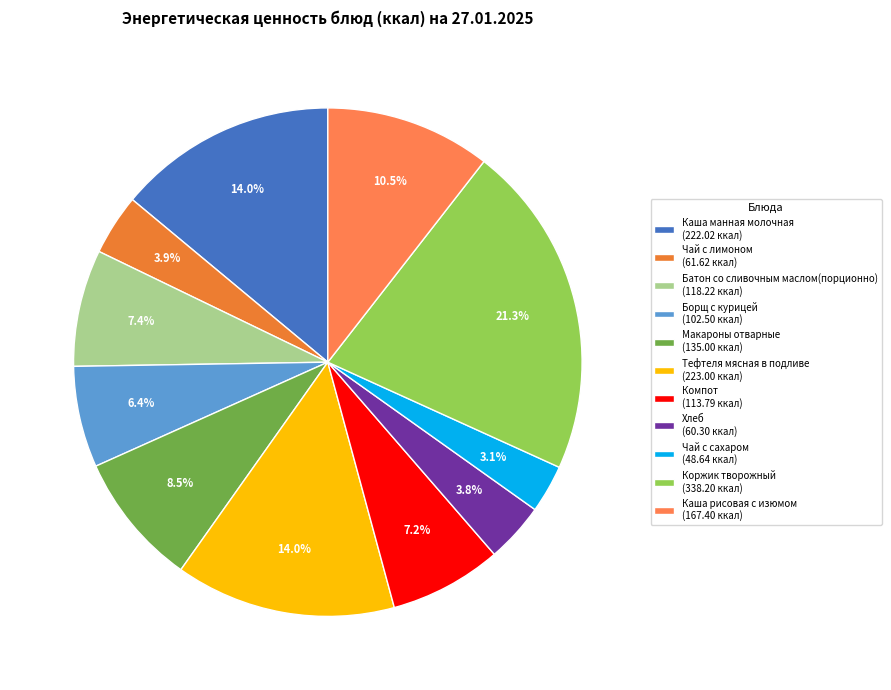

What percentage is the Макароны отварные slice, to the nearest percent?

8%